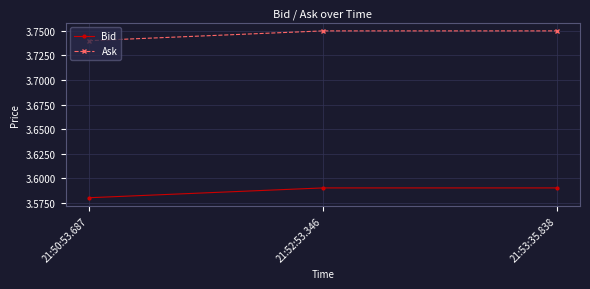

What is the label of the 1st point from the left?

21:50:53.687